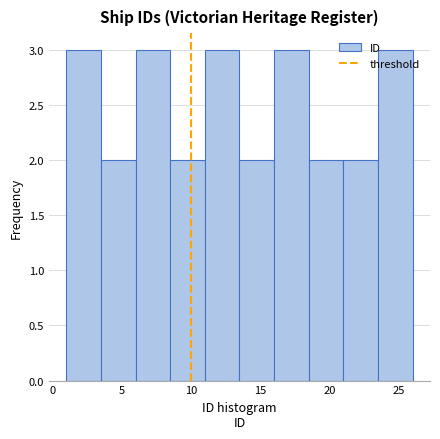

Reading left to right, transcribe this chart: for each bar, give the range it covers on the x-axis and its height. The values are not printed on the chart, so give them approximately, as read against the axis.

1.0 to 3.5: 3
3.5 to 6.0: 2
6.0 to 8.5: 3
8.5 to 11.0: 2
11.0 to 13.5: 3
13.5 to 16.0: 2
16.0 to 18.5: 3
18.5 to 21.0: 2
21.0 to 23.5: 2
23.5 to 26.0: 3